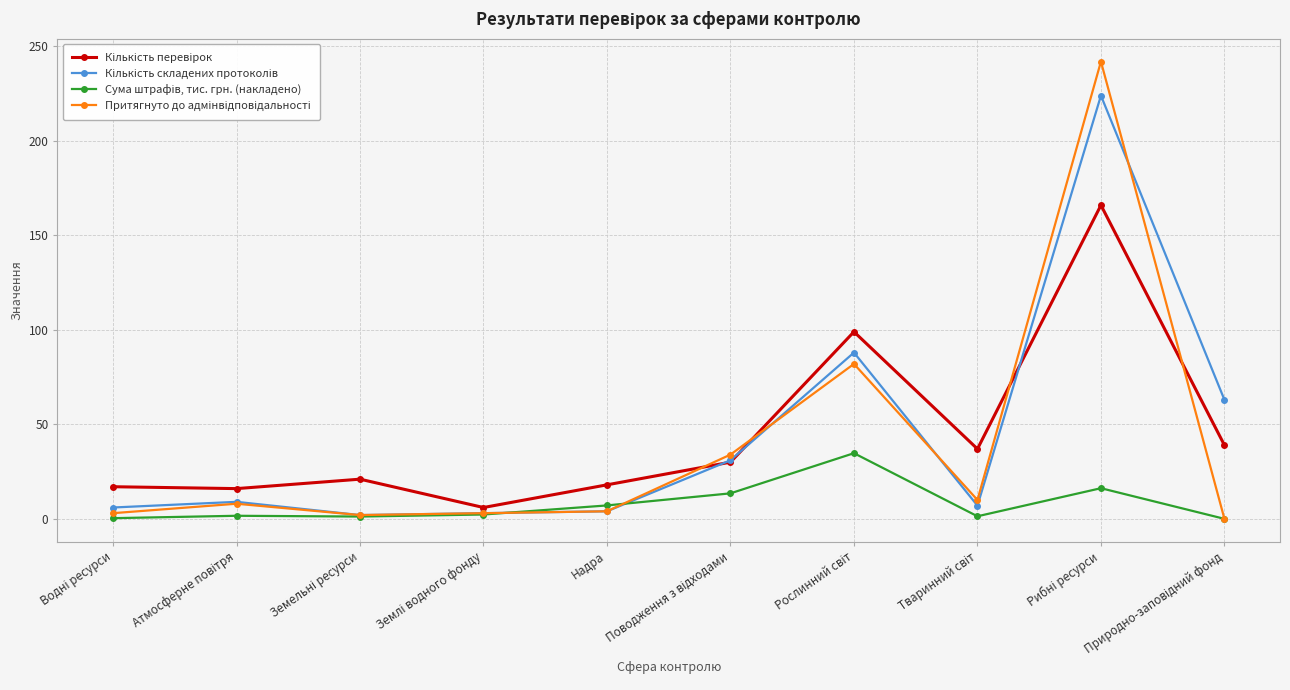

At how many categories does at least one series exceed 58?

3